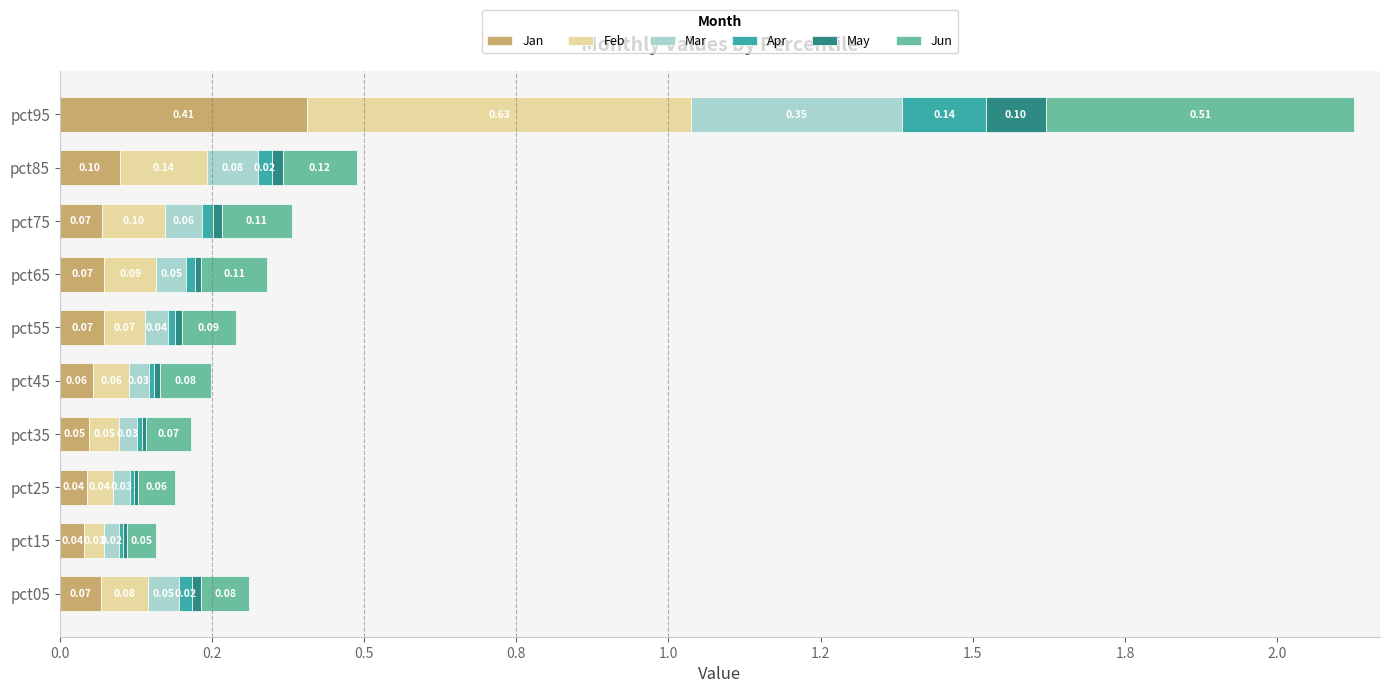

What are all the series names shown in the legend?

Jan, Feb, Mar, Apr, May, Jun